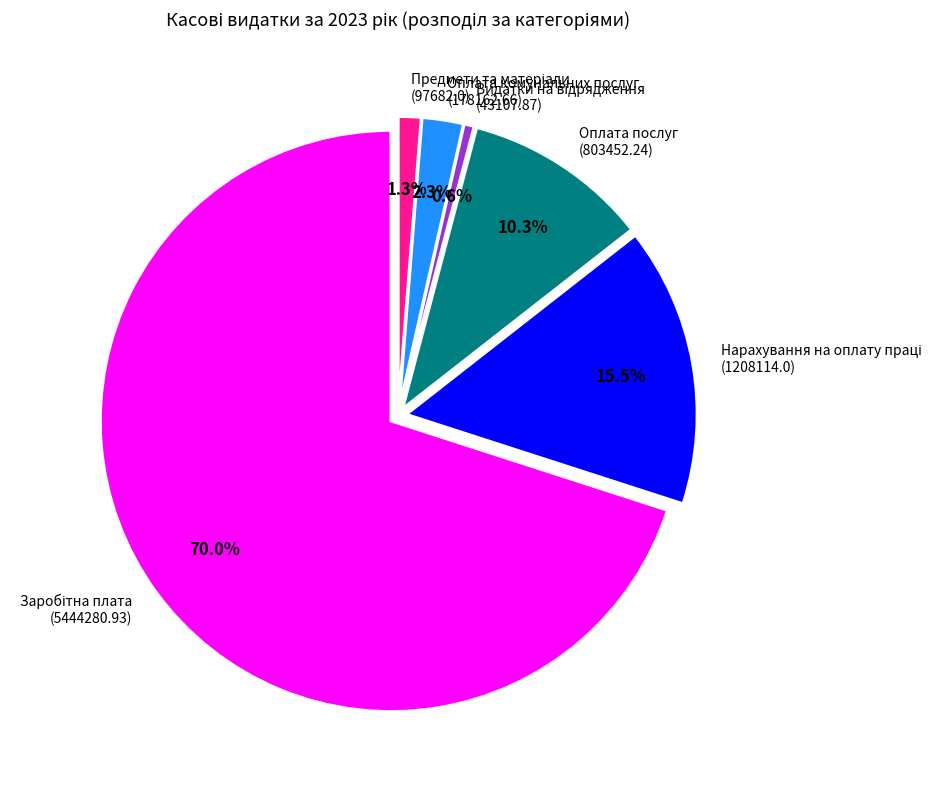

Does Нарахування на оплату праці
(1208114.0) account for over 50% of the chart?

No